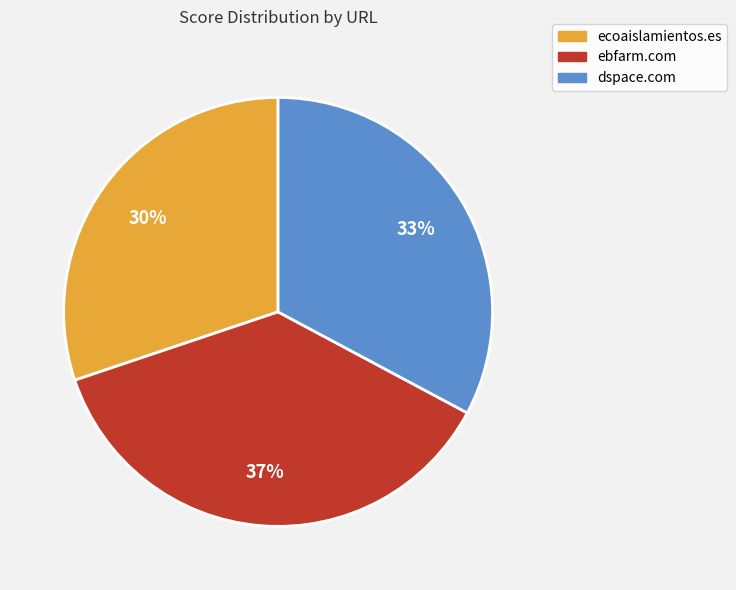

Which category has the smallest portion of the pie?

ecoaislamientos.es